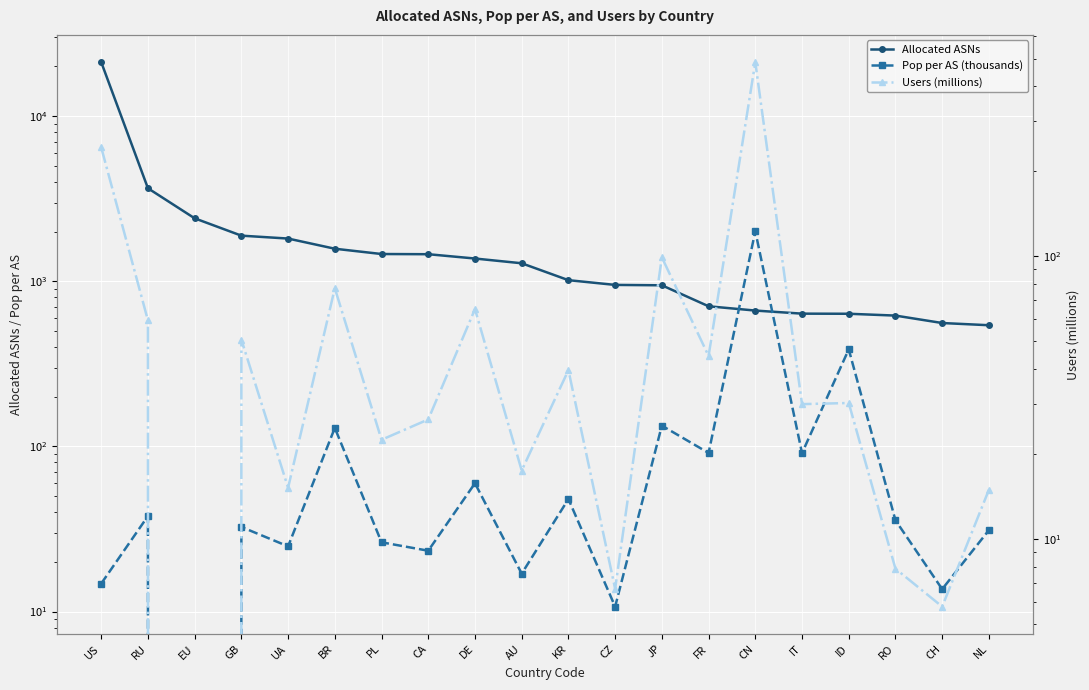

The value of Pop per AS (thousands) at GB is 49.4. True or false?

False